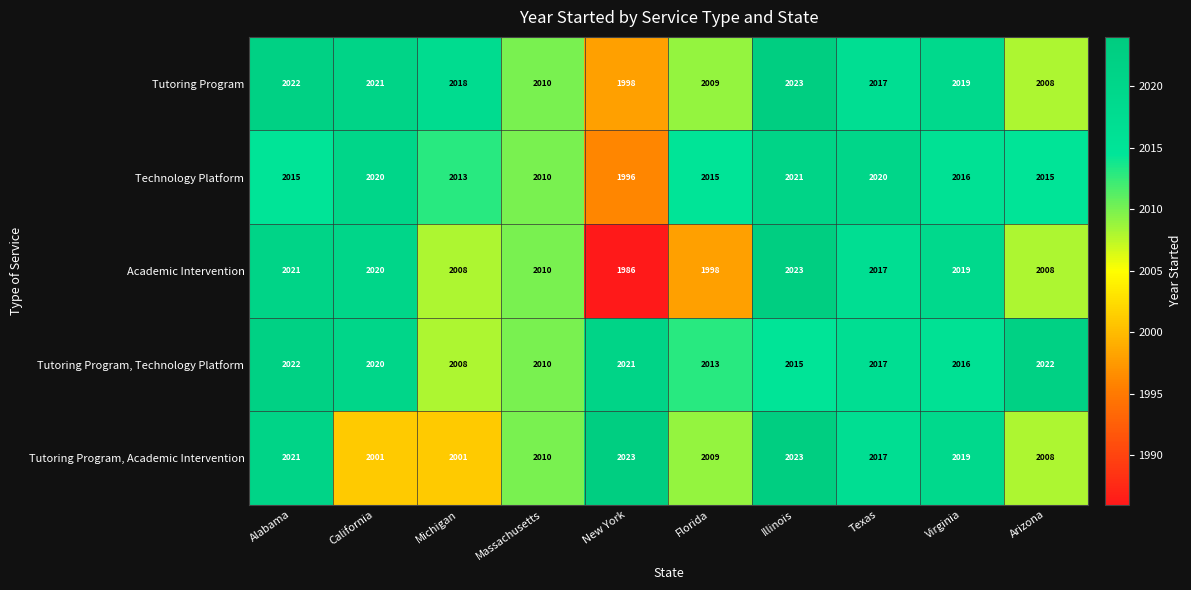

What is the maximum value shown in the chart?

2023